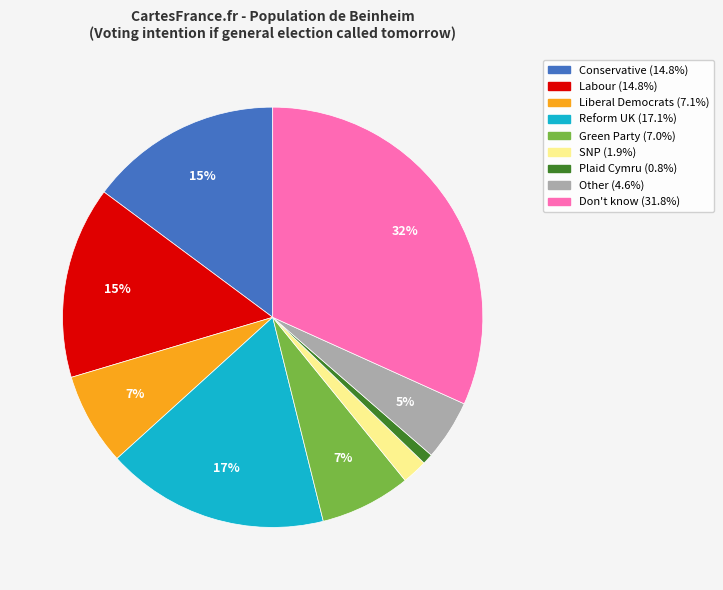

True or false: Liberal Democrats accounts for 7% of the total.

True